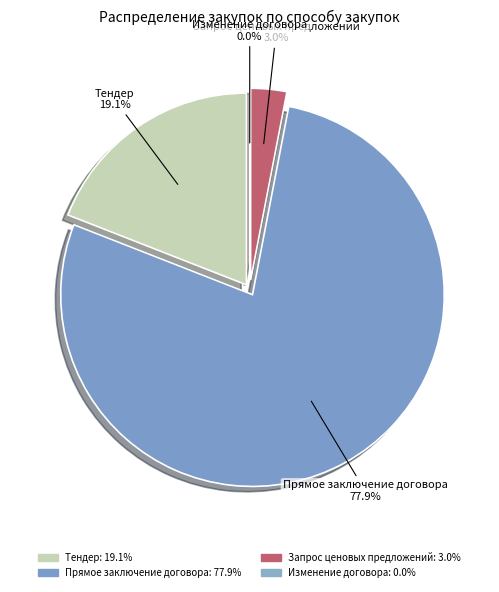

Which has a higher value, Тендер or Изменение договора?

Тендер